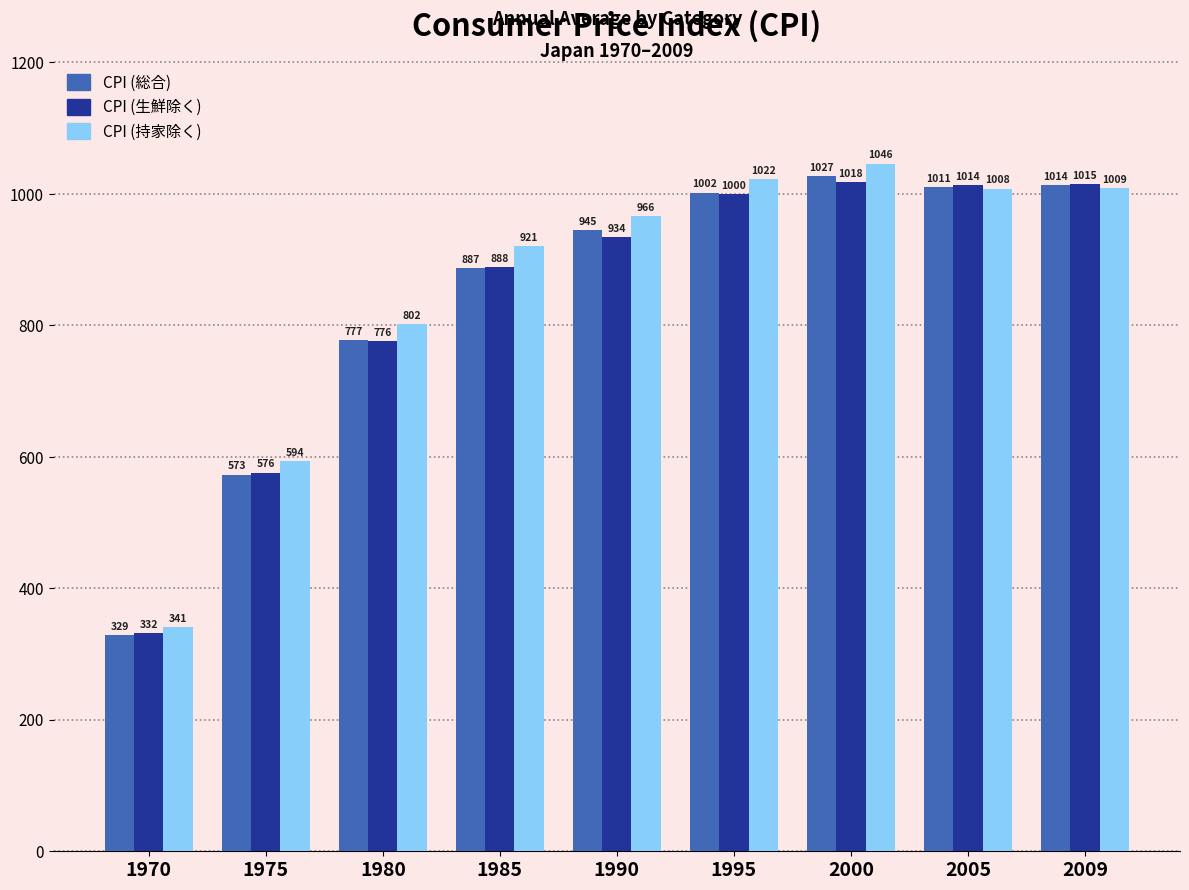

What is the difference between the CPI (生鮮除く) values at 1995 and 1985?

112